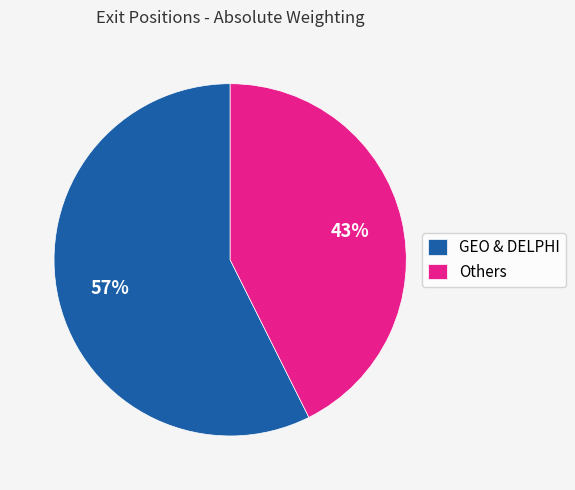

Combined, do GEO & DELPHI and Others account for over 50%?

Yes